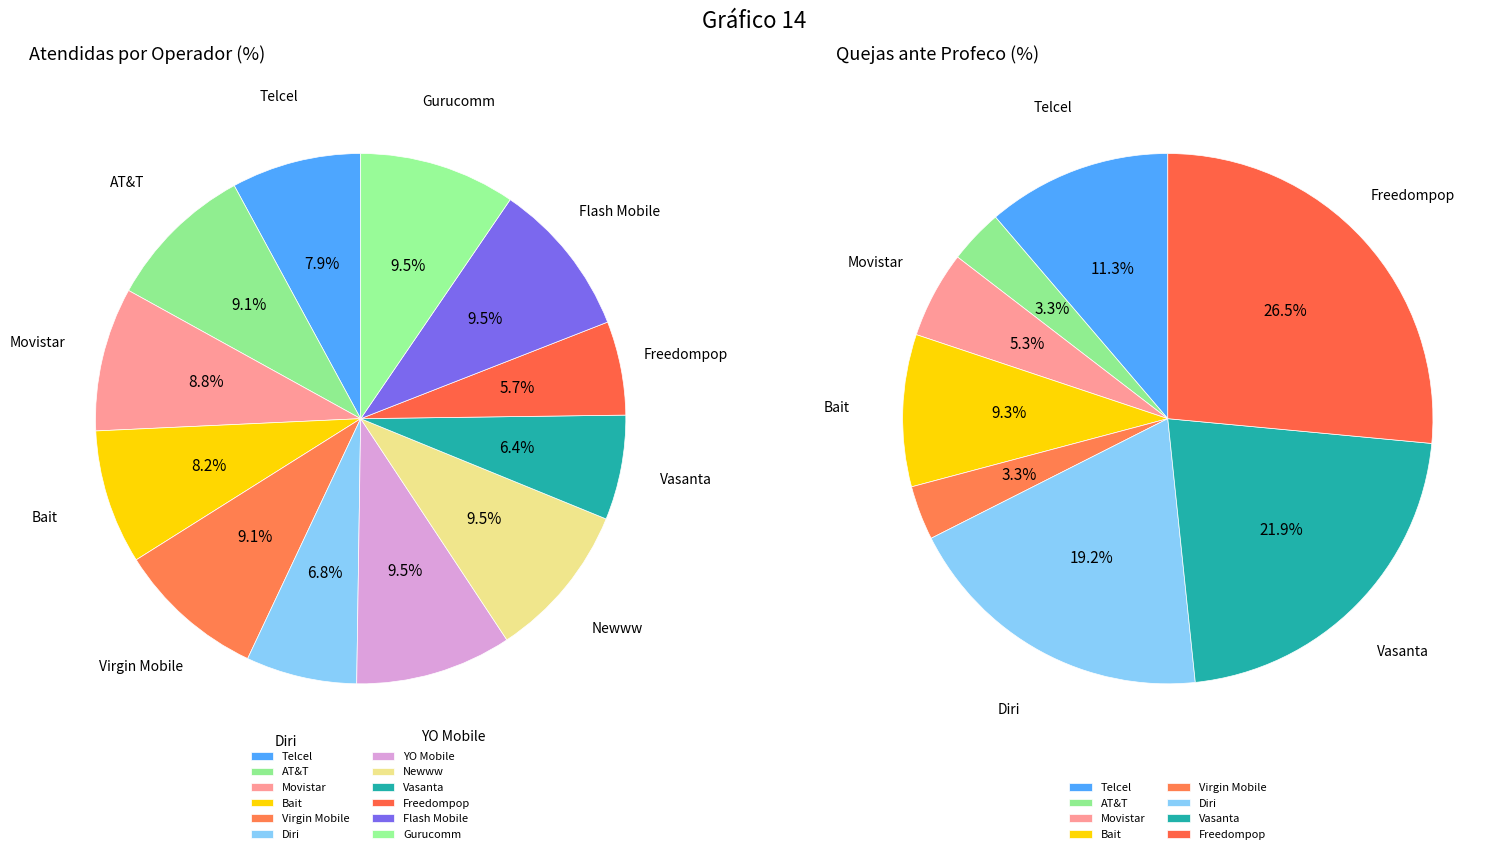

To the nearest percent, what is the combined percentage of Telcel and Freedompop?

14%